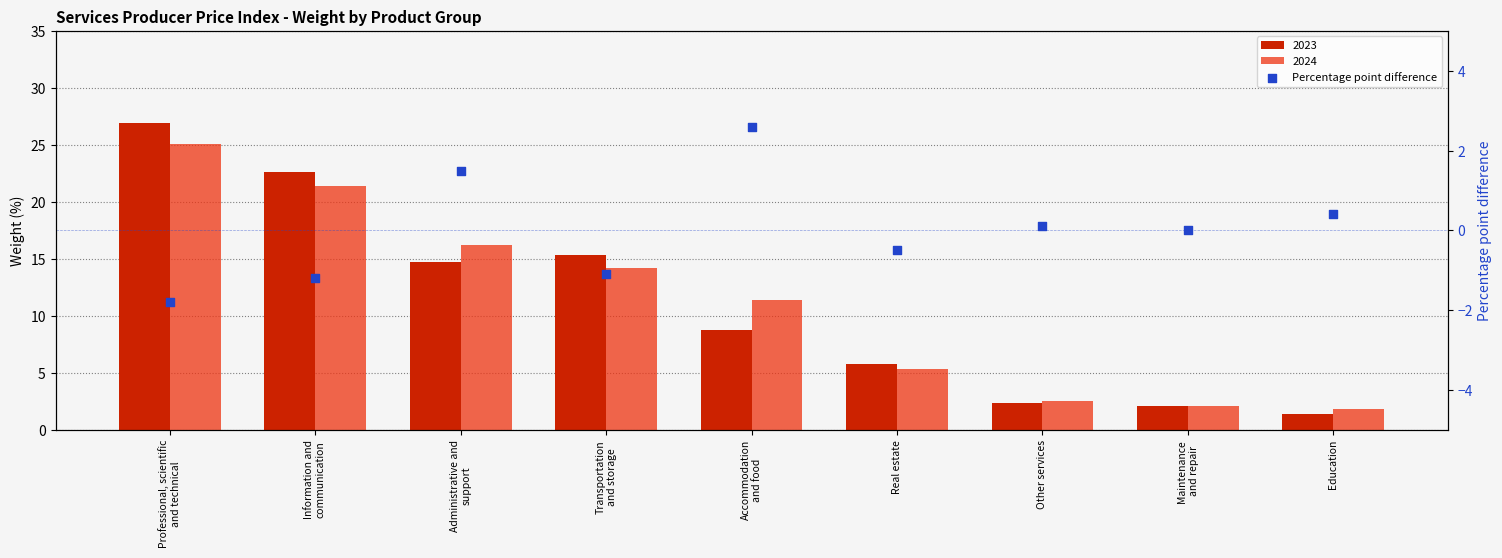

What is the change in value from Transportation
and storage to Other services?

+1.2